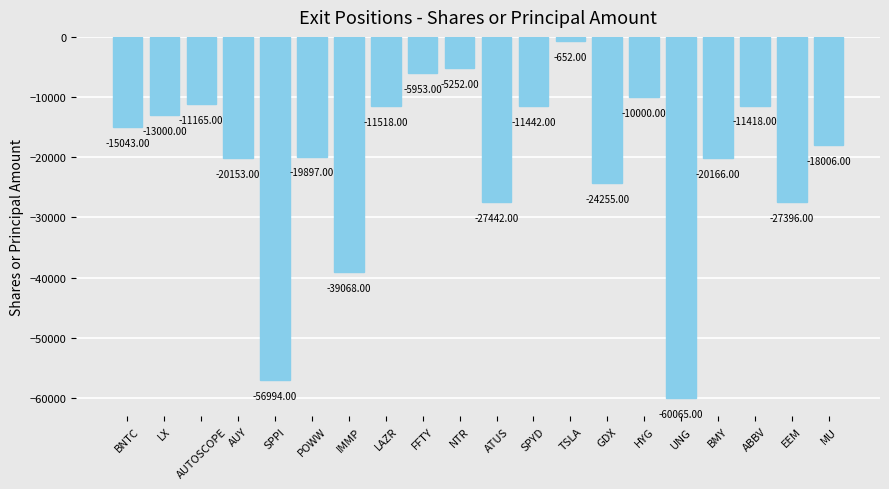

How many values are below -15043?

10